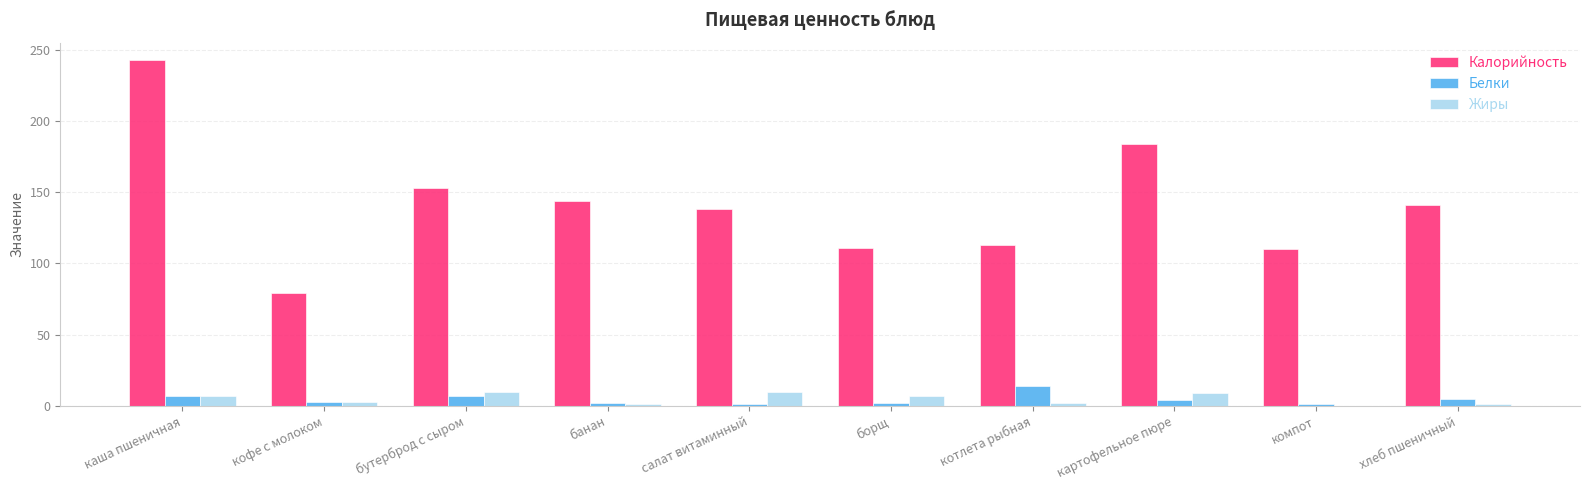

What is the maximum value for Калорийность?

243